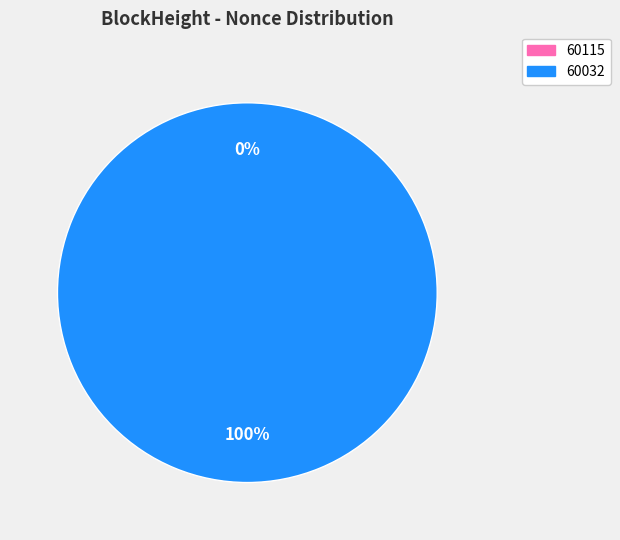

True or false: 60032 accounts for 93% of the total.

False